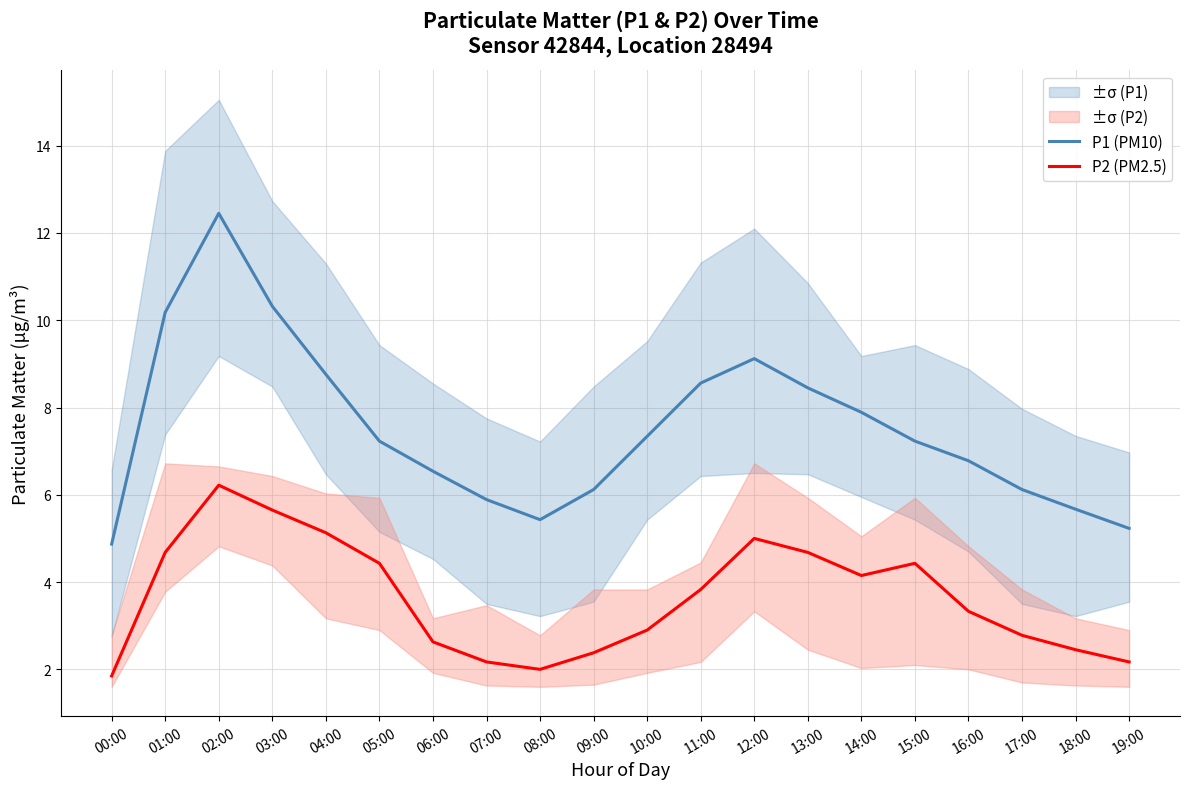

What is the average value of the P2 (PM2.5) series?

3.6